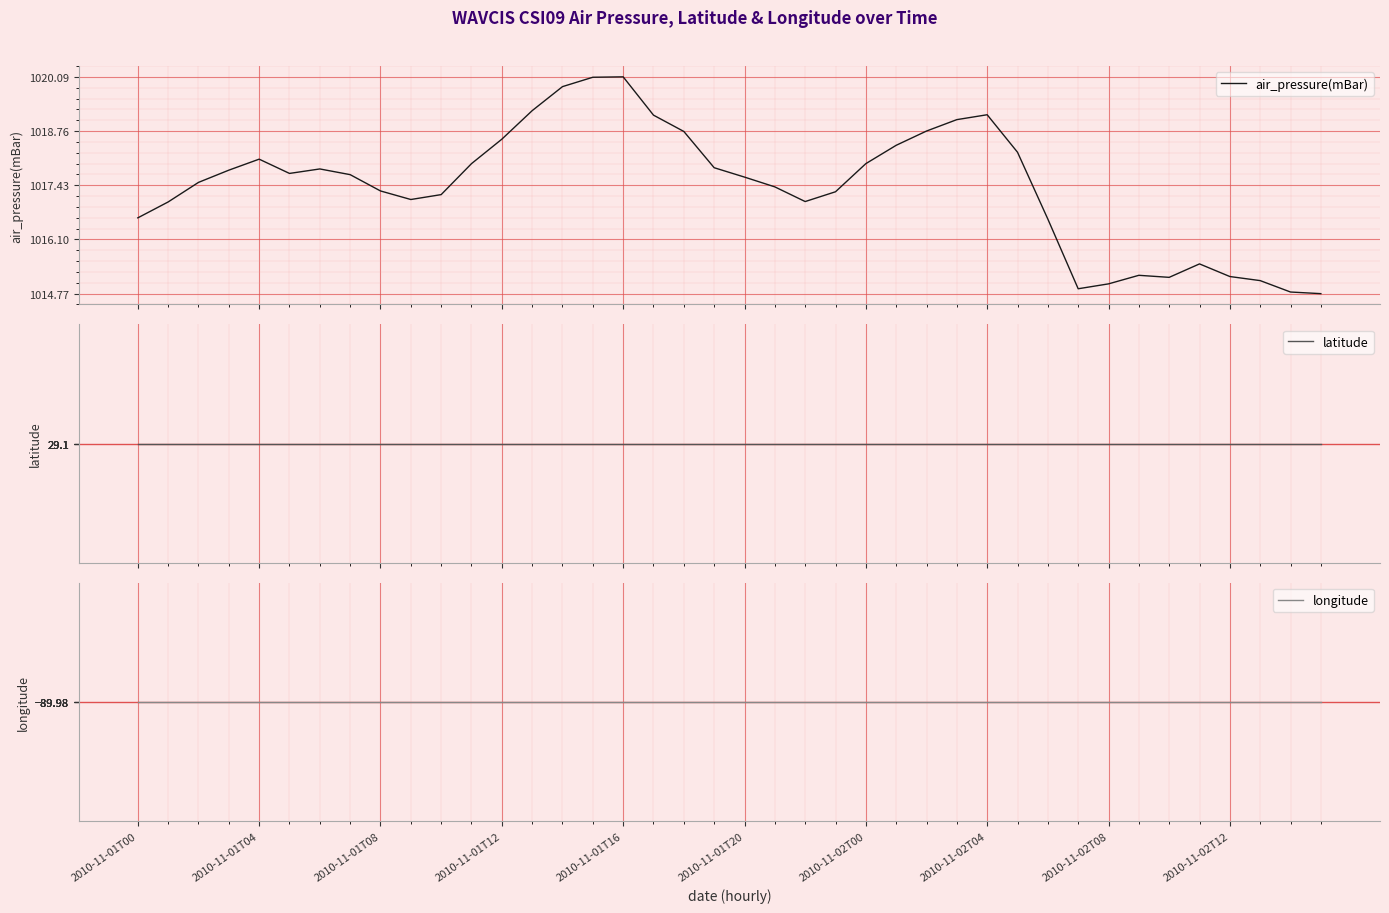

How many lines are shown in the chart?

3